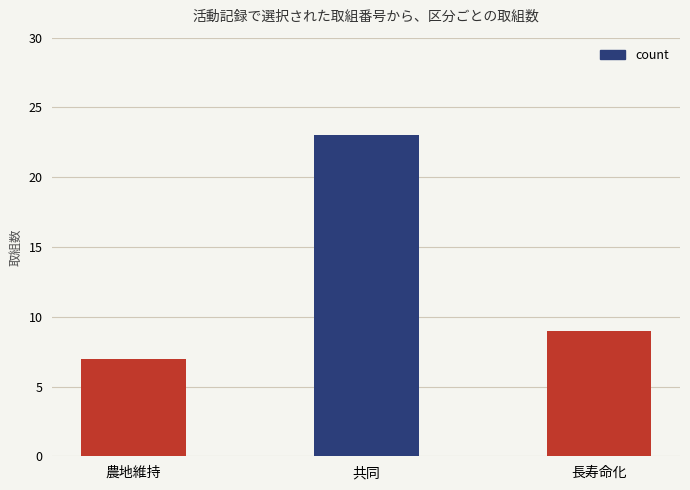

What is the change in value from 共同 to 長寿命化?

-14